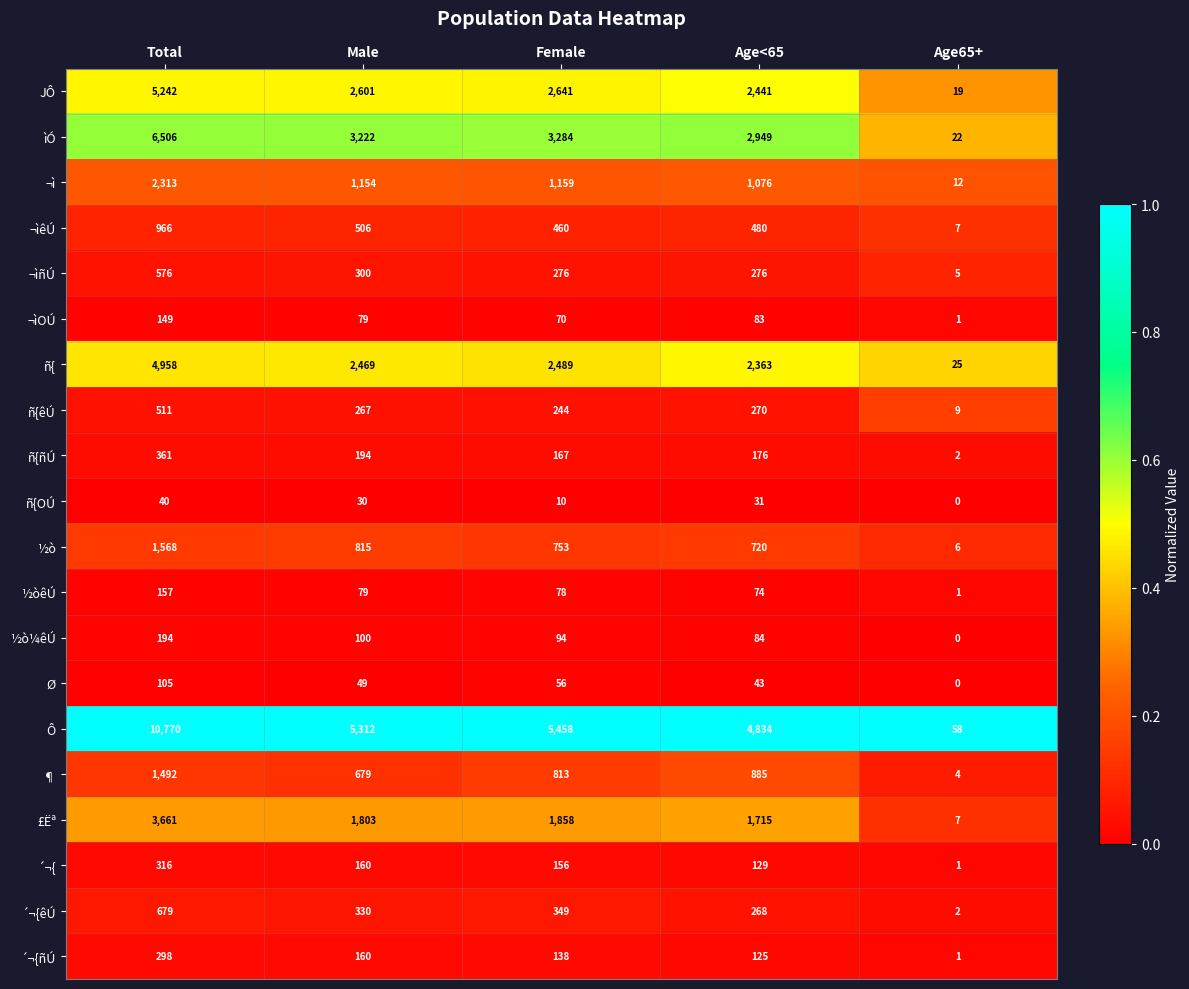

At which category is the sum across all series the highest?

Total